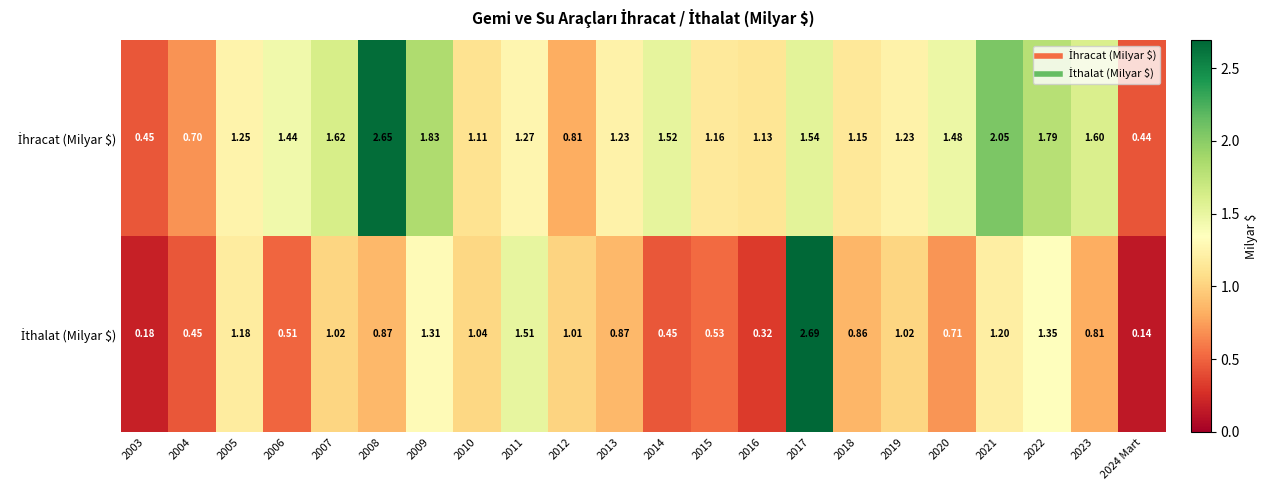

Count the number of data series in this chart.

2